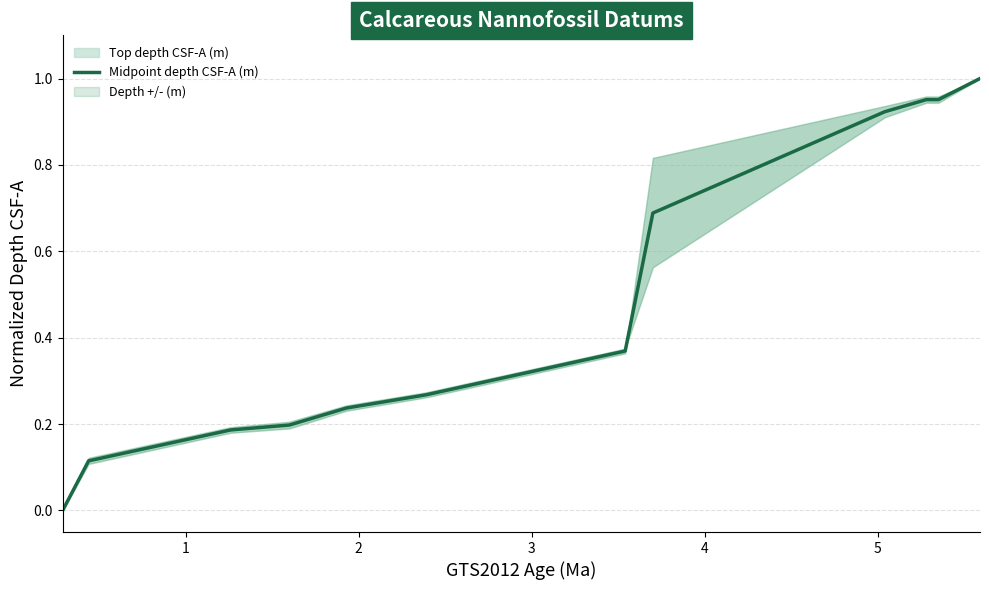

What is the difference between the maximum and minimum values?

1.0